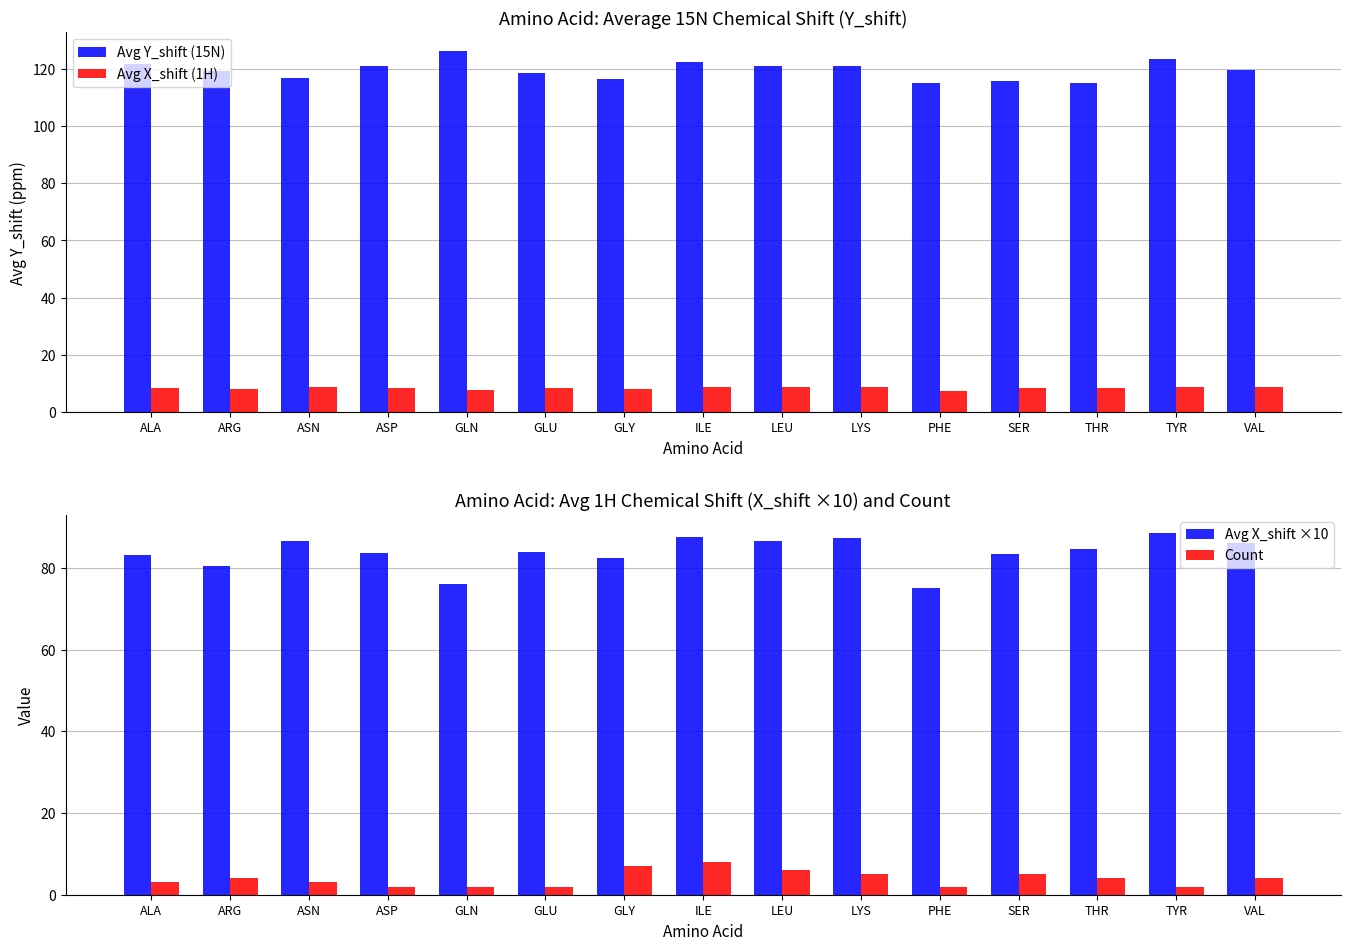

How many data points in Count are above 4?

5